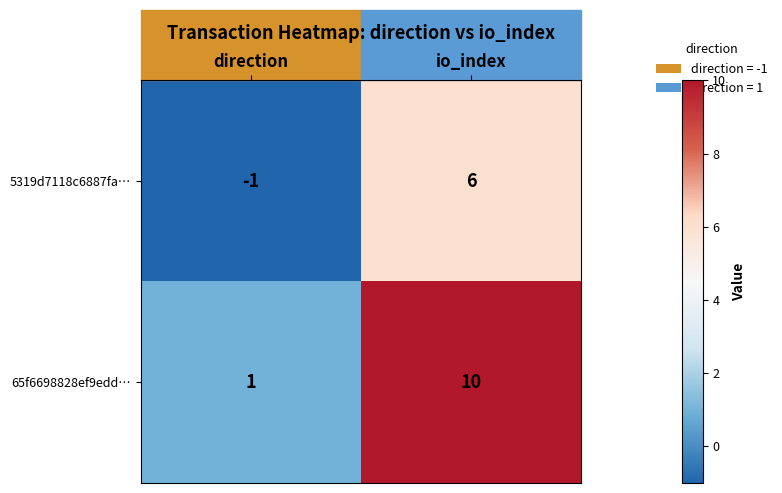

At io_index, list the series in order from largest to smallest.

65f6698828ef9edd…, 5319d7118c6887fa…